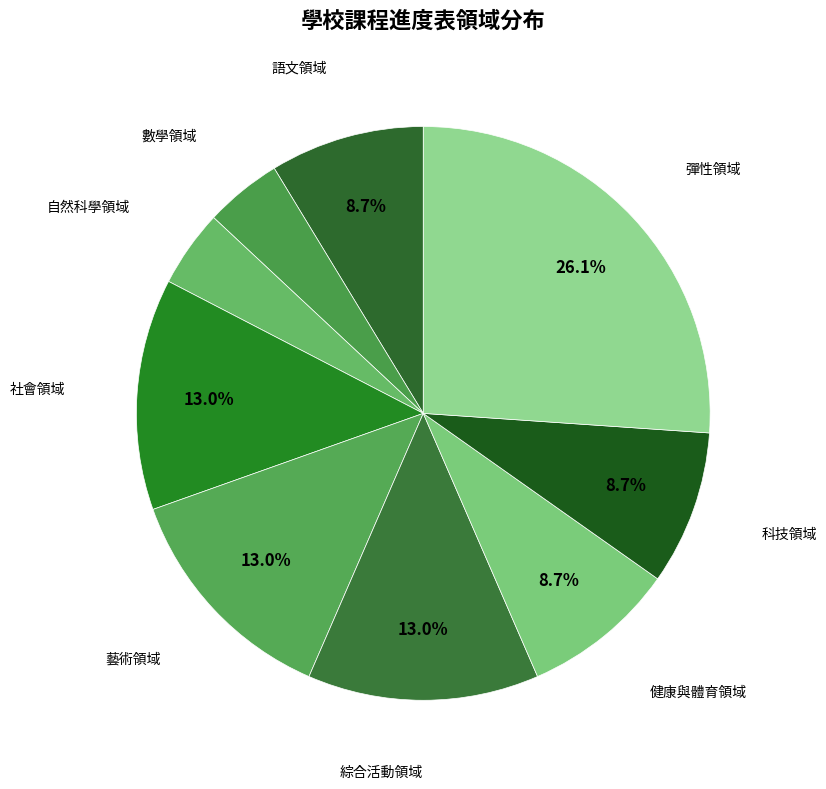

How many slices are in this pie chart?

9